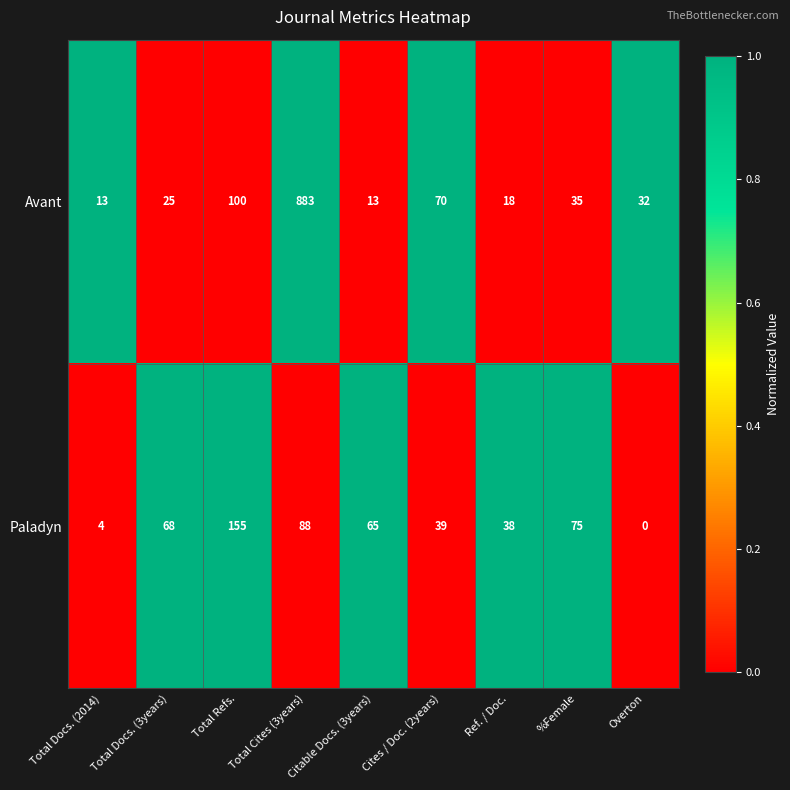

The value of Avant at Total Docs. (3years) is 39. True or false?

False